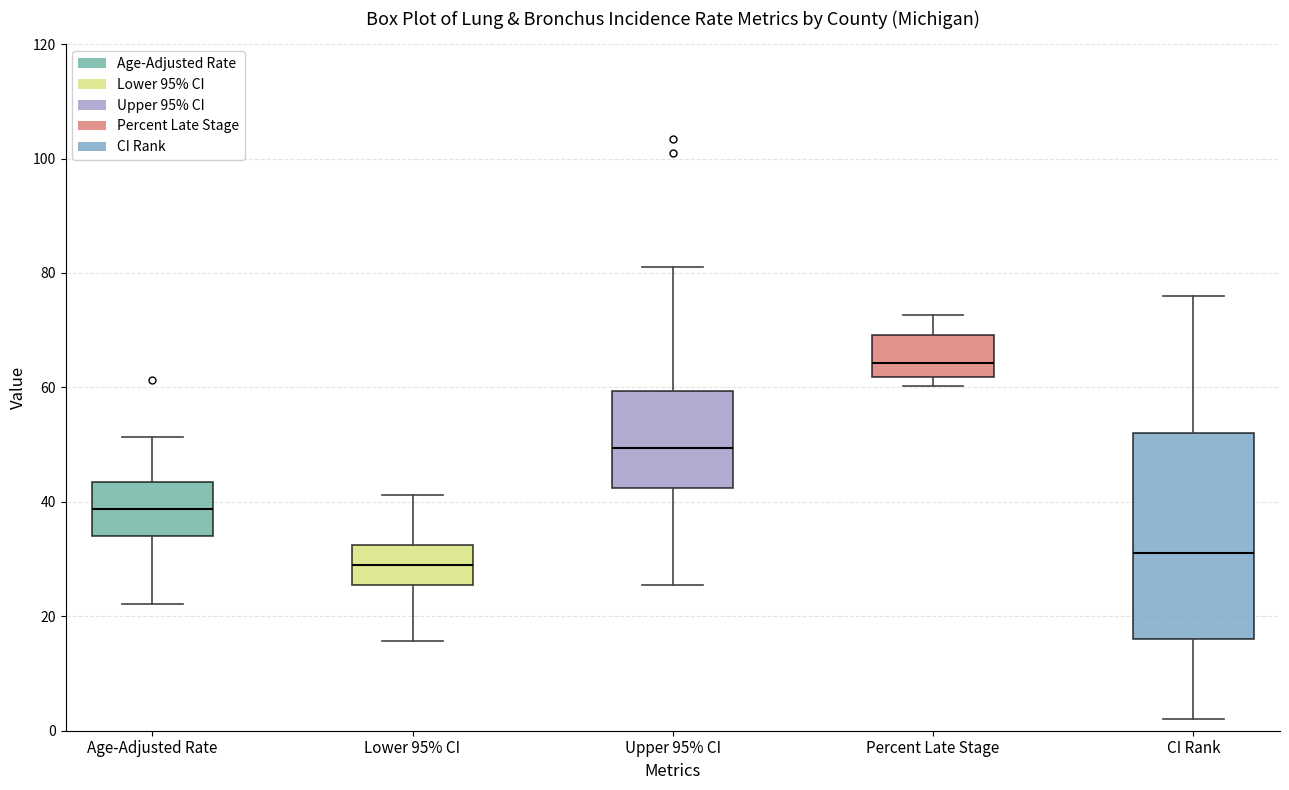

Comparing the boxes themselves (not the whiskers), which one is the tallest?

CI Rank